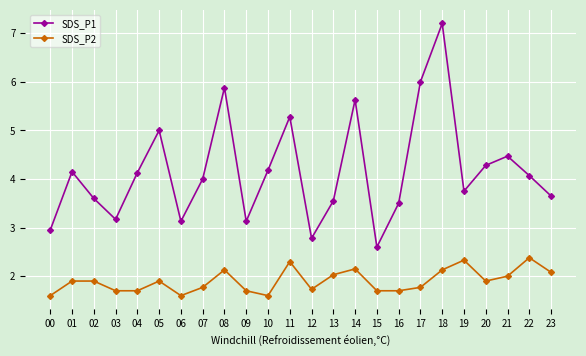

Rank the series at 16 from lowest to highest value.

SDS_P2, SDS_P1